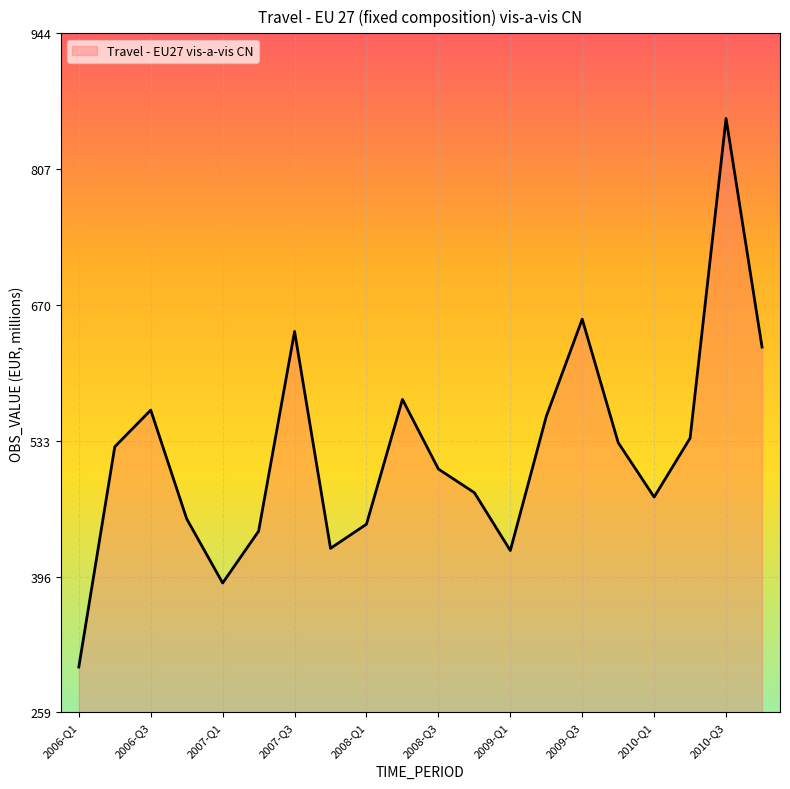

What is the greatest value displayed?

857.8